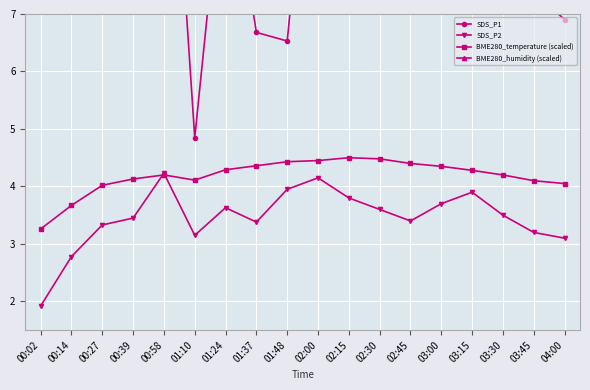

Between 03:15 and 04:00, which series saw the biggest shift?

SDS_P1